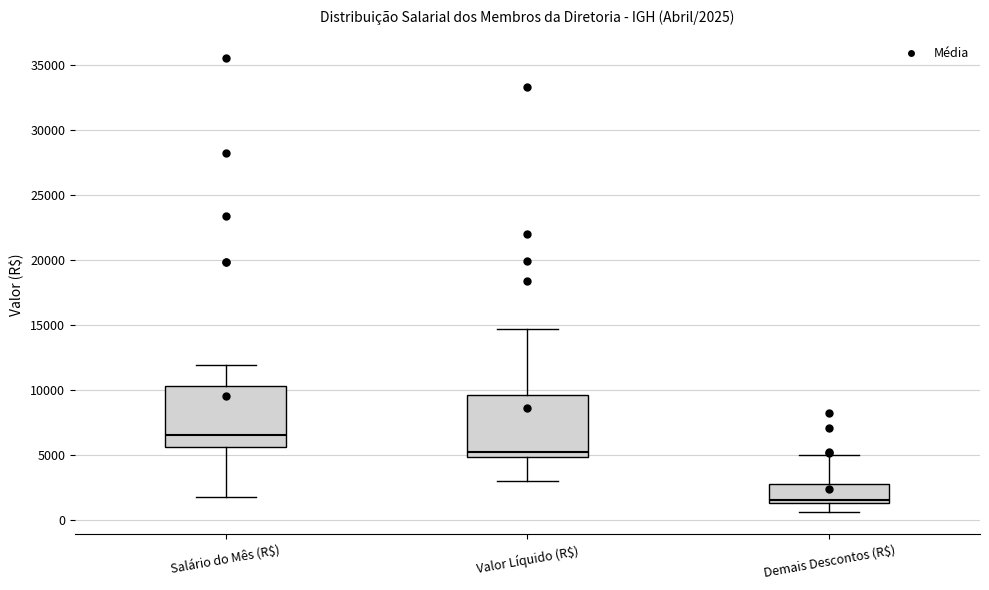

Which box has the lowest median line?

Demais Descontos (R$)